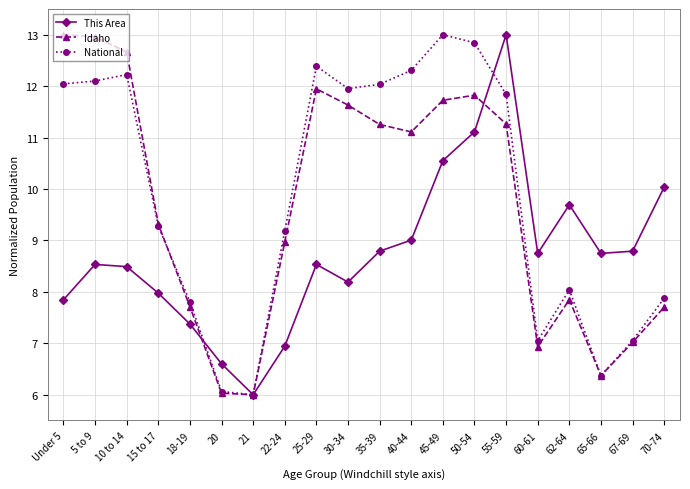

What is the maximum value shown in the chart?

13.0